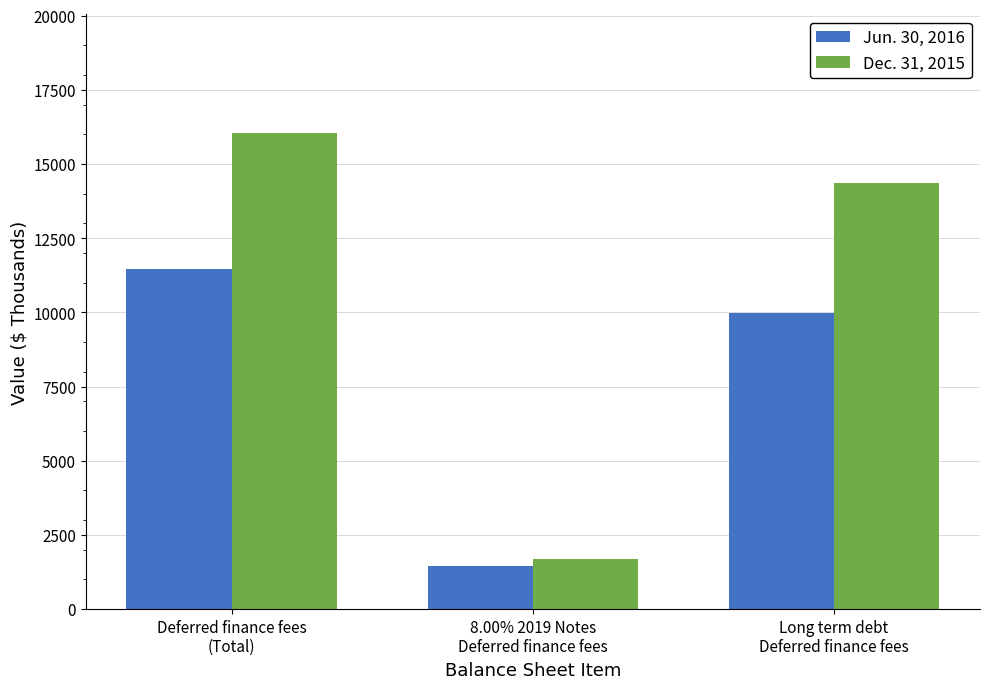

At which category is the sum across all series the highest?

Deferred finance fees
(Total)